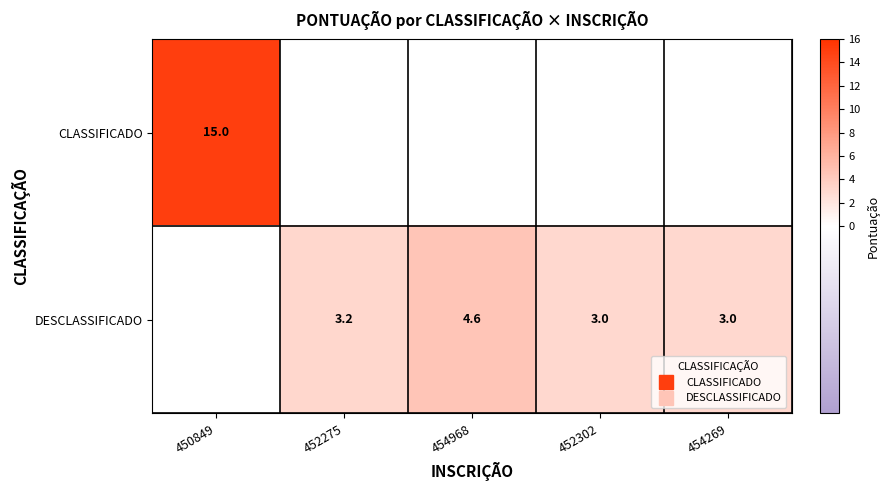

What is the sum of all CLASSIFICADO values?

15.0